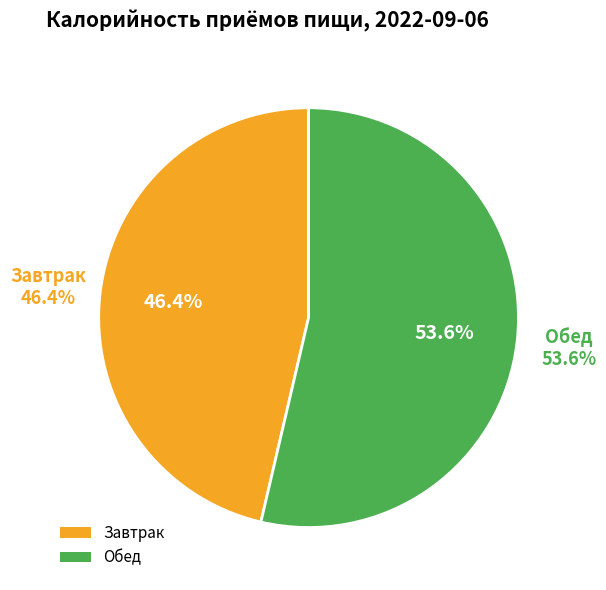

Is it true that Обед is 54% of the pie?

True